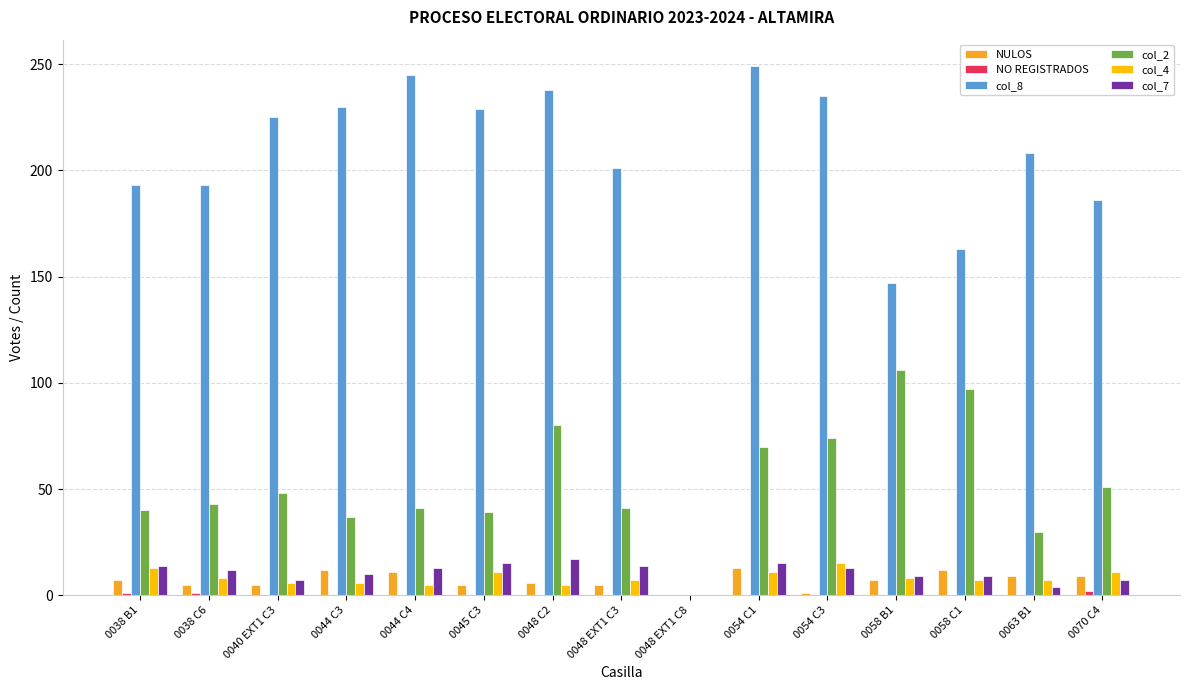

Is the value of col_7 at 0038 B1 greater than the value of col_2 at 0048 C2?

No